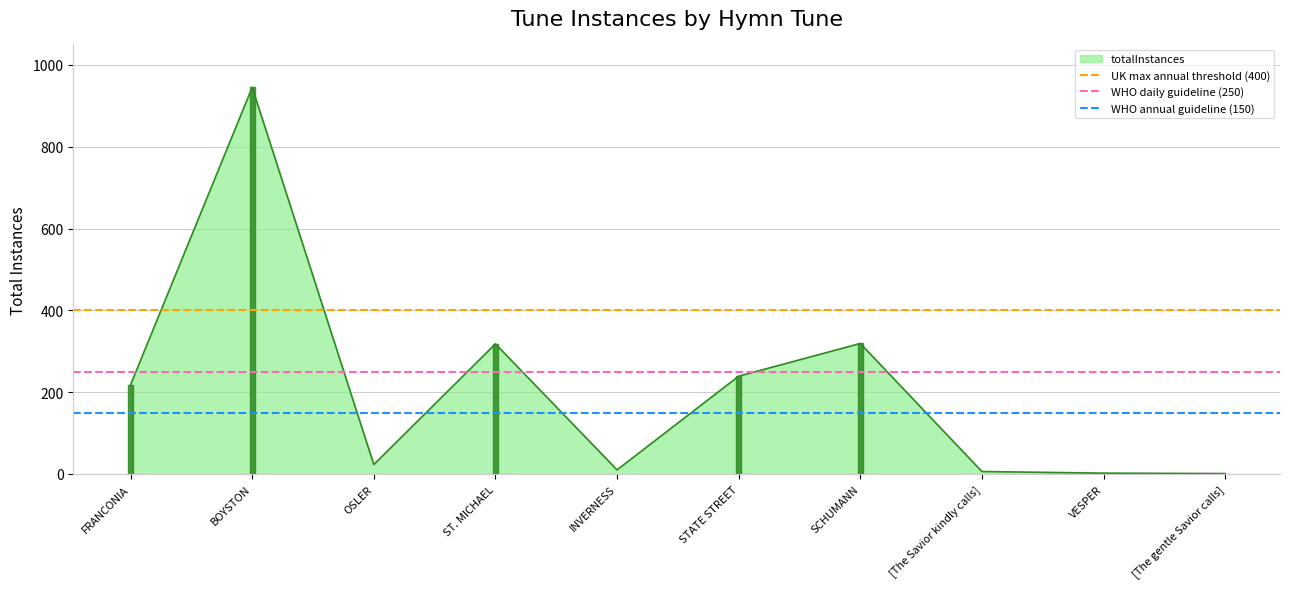

Is the value of UK max annual threshold (400) at BOYSTON greater than the value of WHO annual guideline (150) at FRANCONIA?

Yes